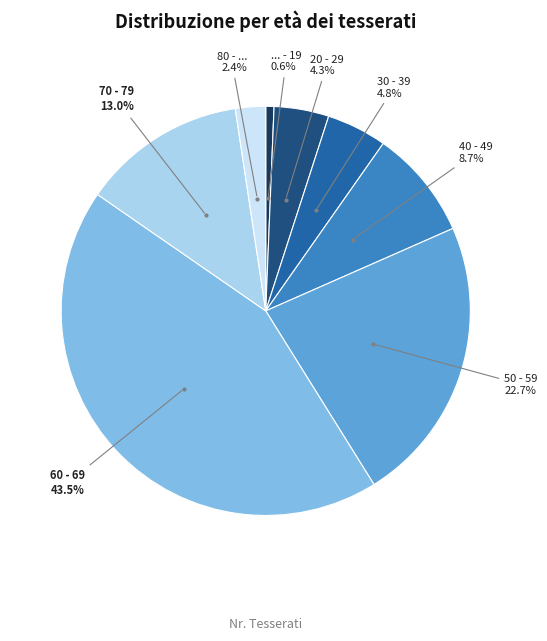

Is there a majority slice in this chart?

No